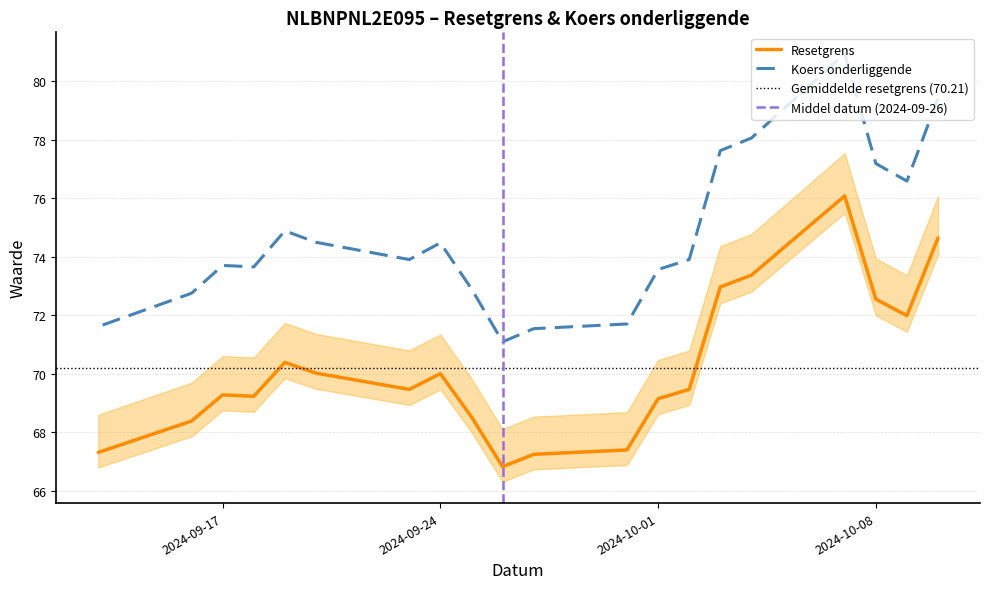

How many distinct data groups are displayed?

2